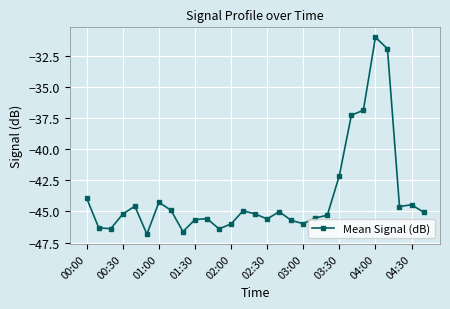

How many lines are shown in the chart?

1